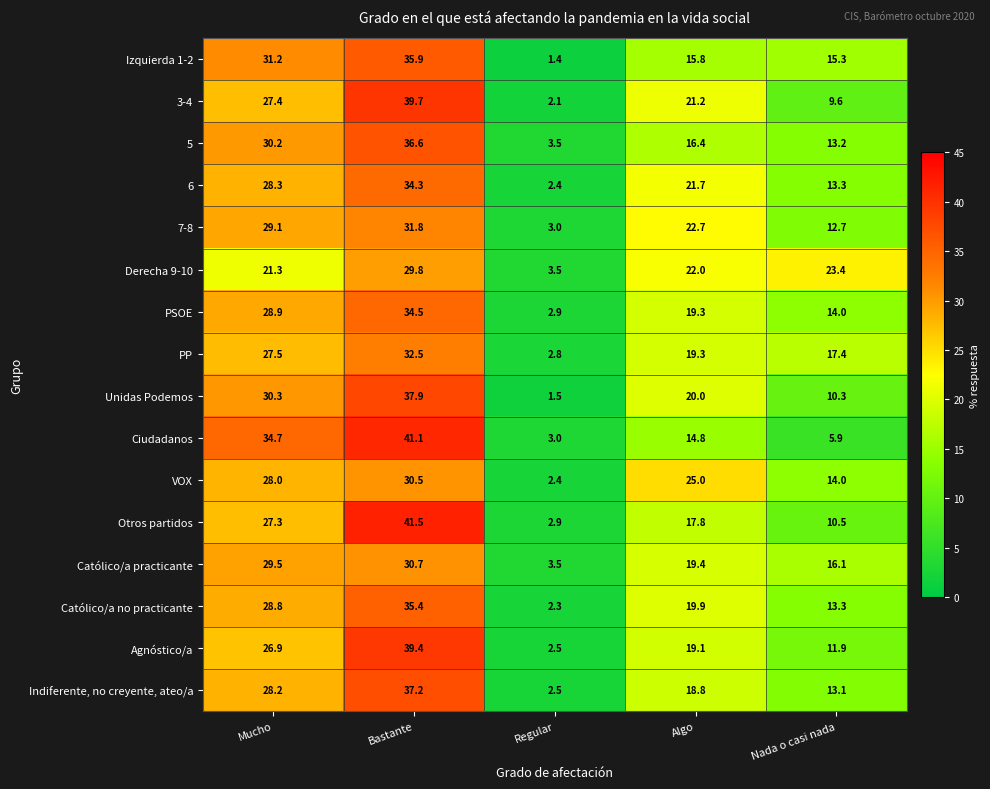

How many values in the PP series exceed 19?

3